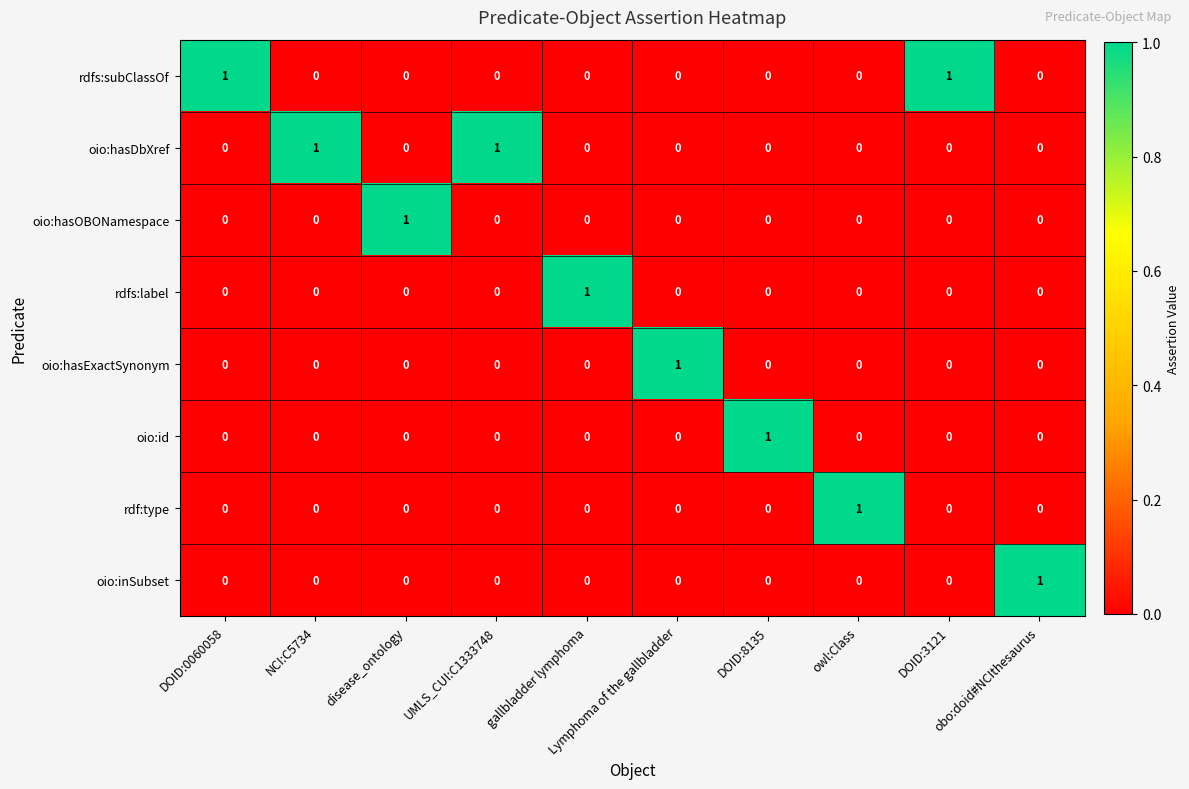

Count the rdfs:label values in the range 0 to 1.

10